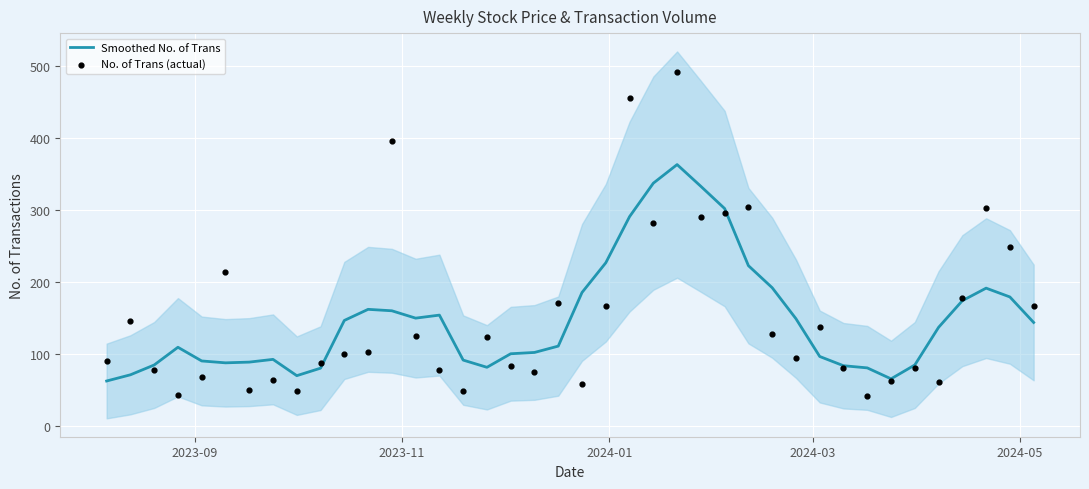

Which series contains the lowest Y value?

No. of Trans (actual)